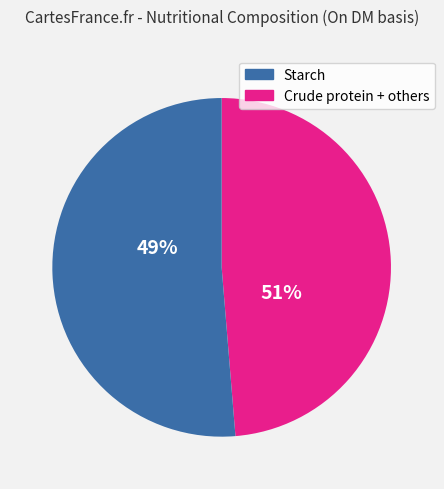

Is Crude fat the majority of the pie?

No